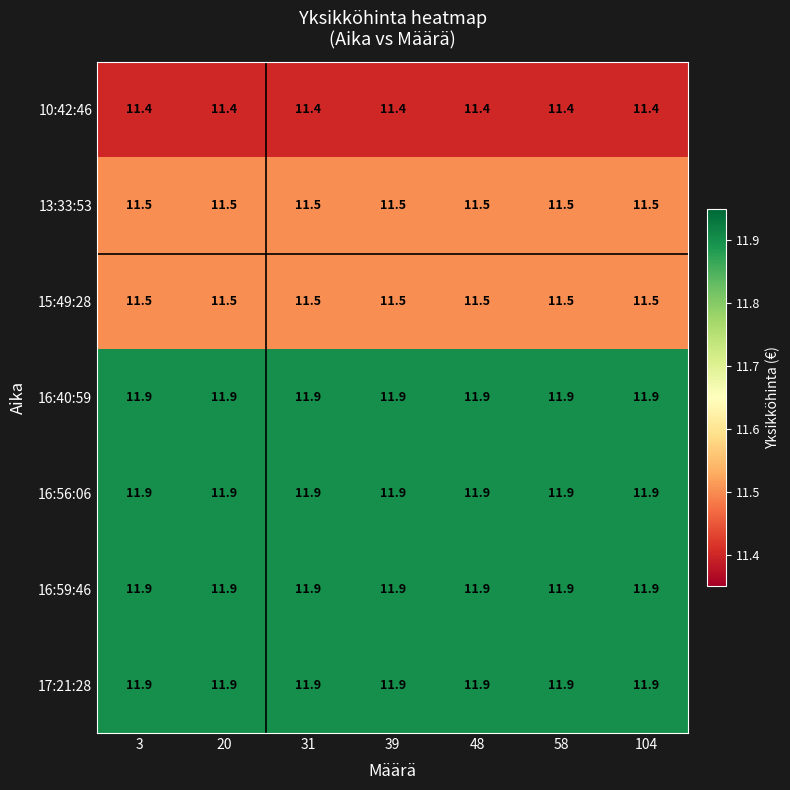

What is the difference between the highest and lowest values at 3?

0.5